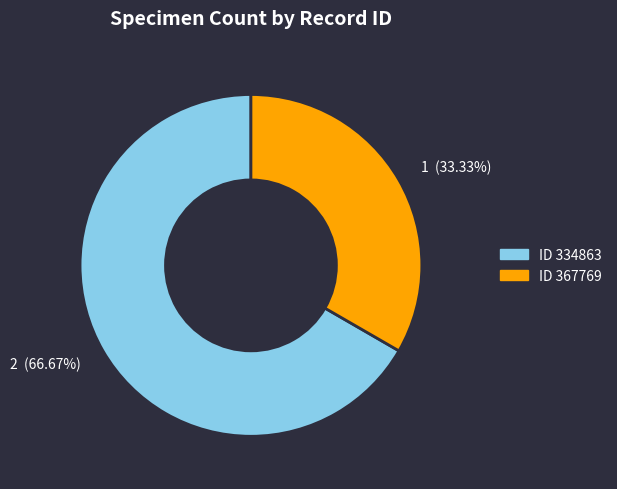

Which slice represents more than half of the pie?

2 (66.67%)